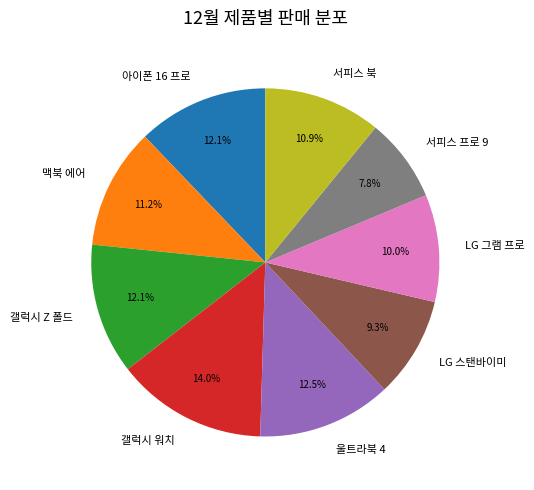

To the nearest percent, what is the difference between the largest and smallest slice percentages?

6%